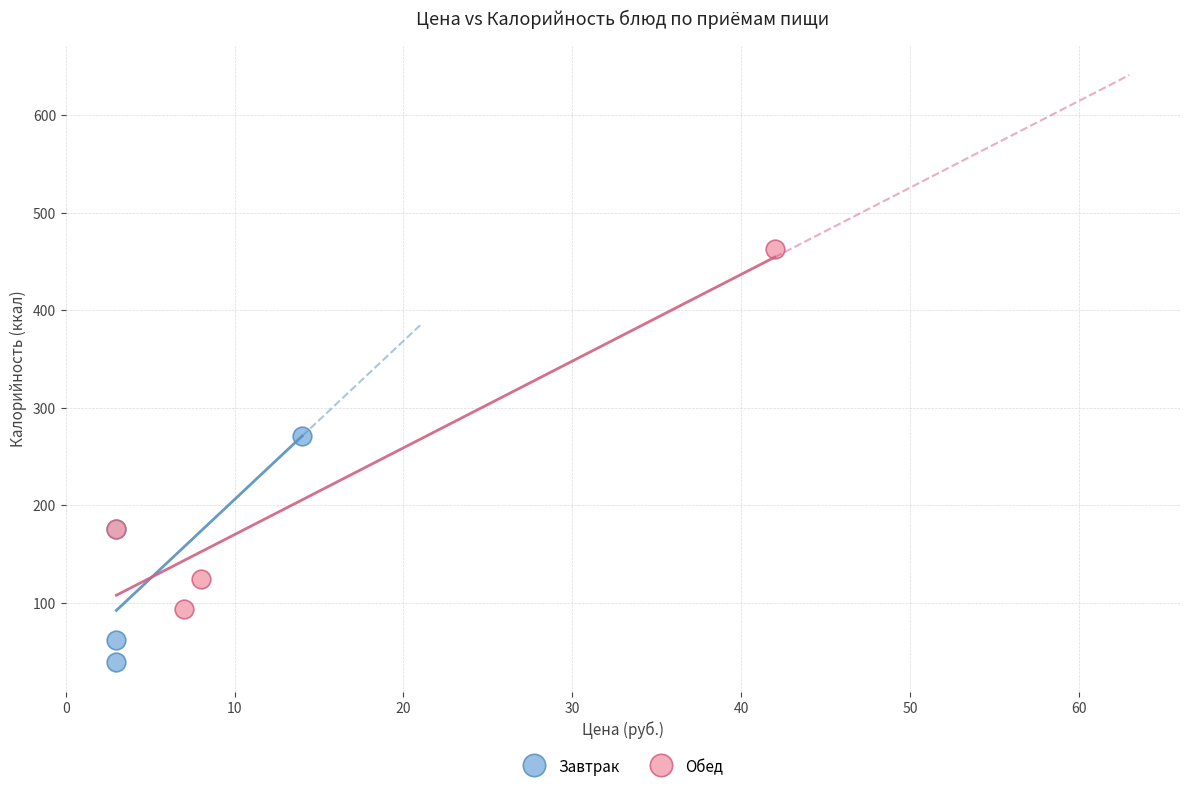

Which series has the largest Y range (max minus min)?

Обед